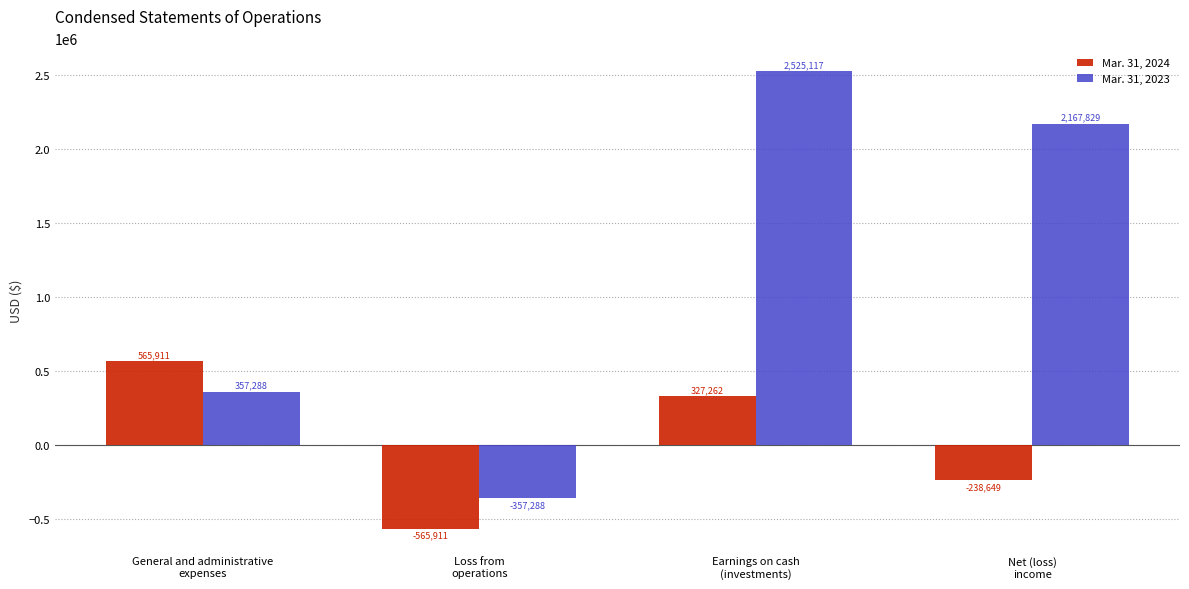

What is the difference between the second highest and minimum values in the Mar. 31, 2024 series?

893173